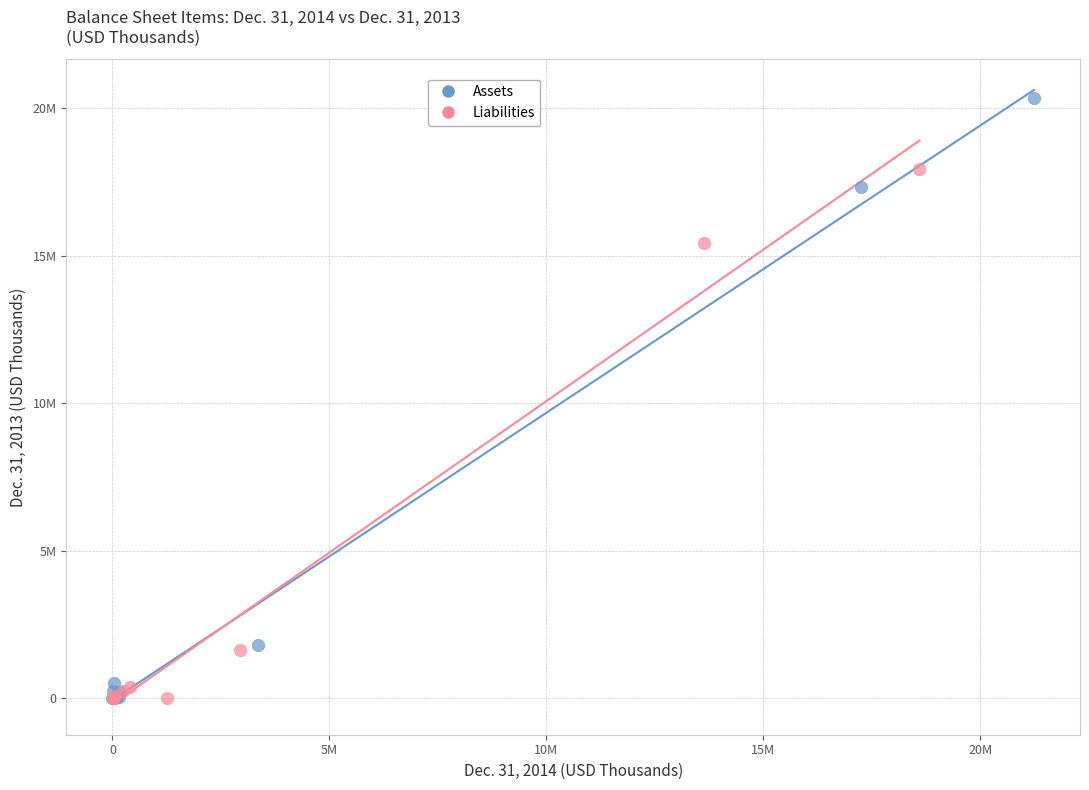

Which series has the widest spread of Y values?

Assets